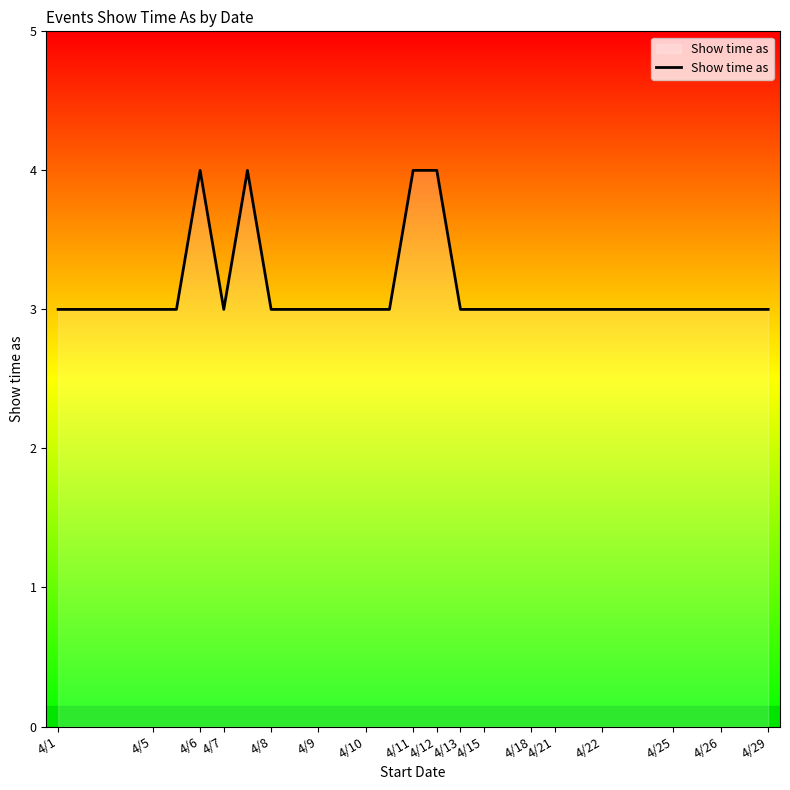

What is the smallest value displayed?

3